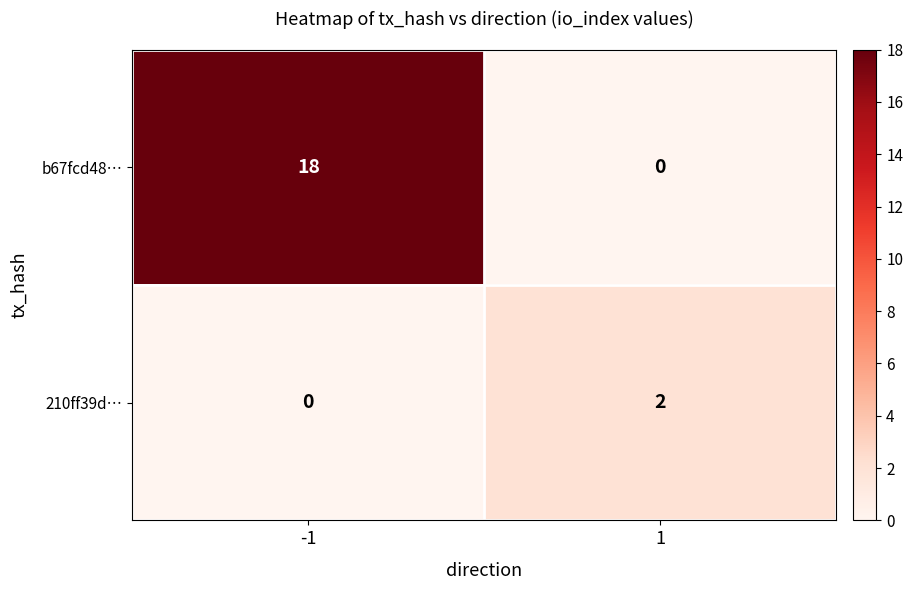

Reading left to right, list all the values displayed in this chart.

b67fcd48…: -1=18	1=0
210ff39d…: -1=0	1=2